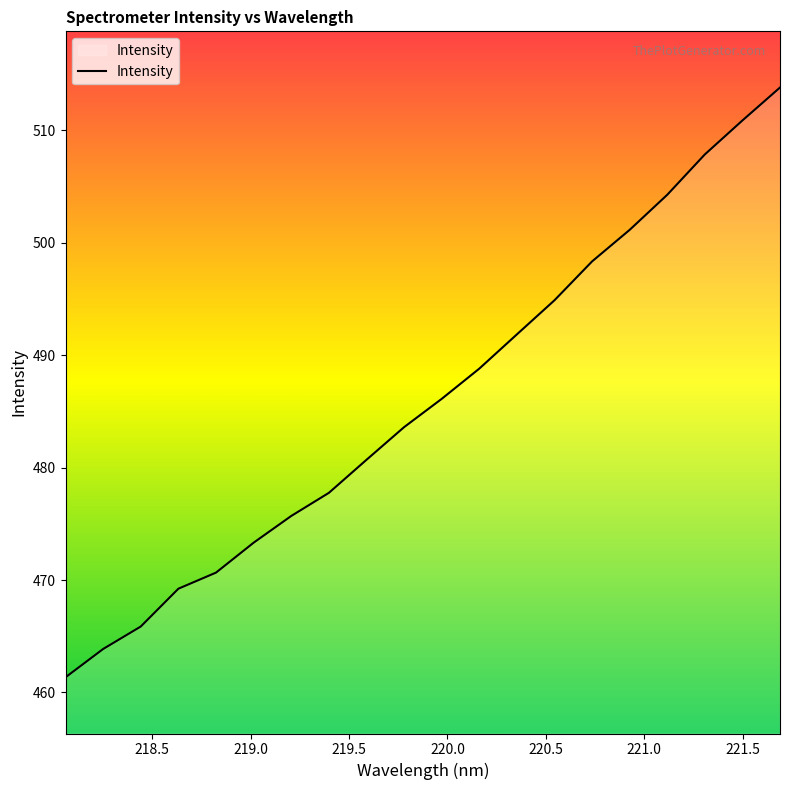

Reading left to right, list all the values displayed in this chart.

461.3	463.9	465.9	469.2	470.7	473.3	475.7	477.8	480.7	483.6	486.1	488.8	491.9	494.9	498.3	501.2	504.3	507.9	510.9	513.8